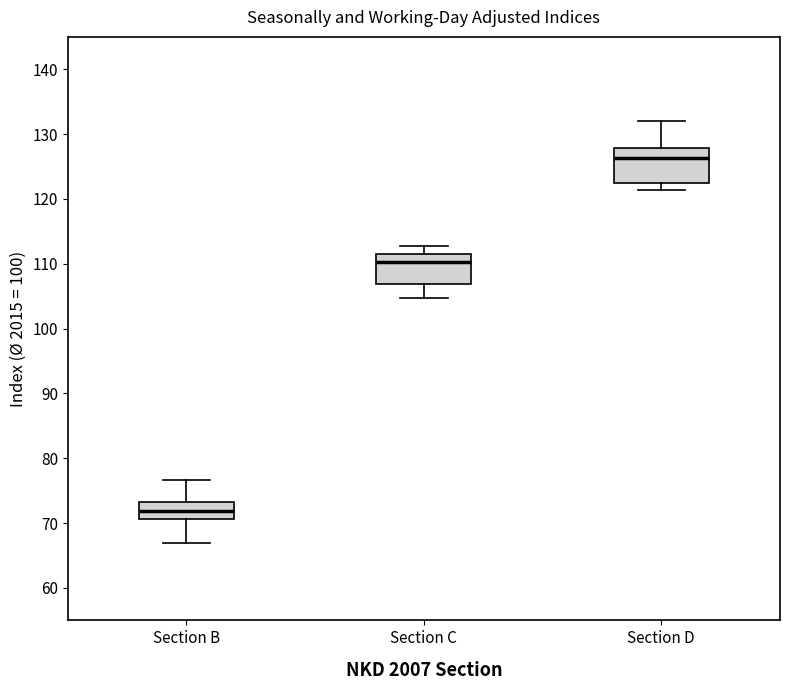

Reading left to right, transcribe this box plot: for each box, give where its median line is, the range the box spans, and where its two whiskers end, as read against the y-axis. The values are not printed on the chart, so give them approximately, as read against the axis.

Section B: median 72, box 71 to 73, whiskers 67 to 77
Section C: median 110, box 107 to 112, whiskers 105 to 113
Section D: median 126, box 123 to 128, whiskers 121 to 132